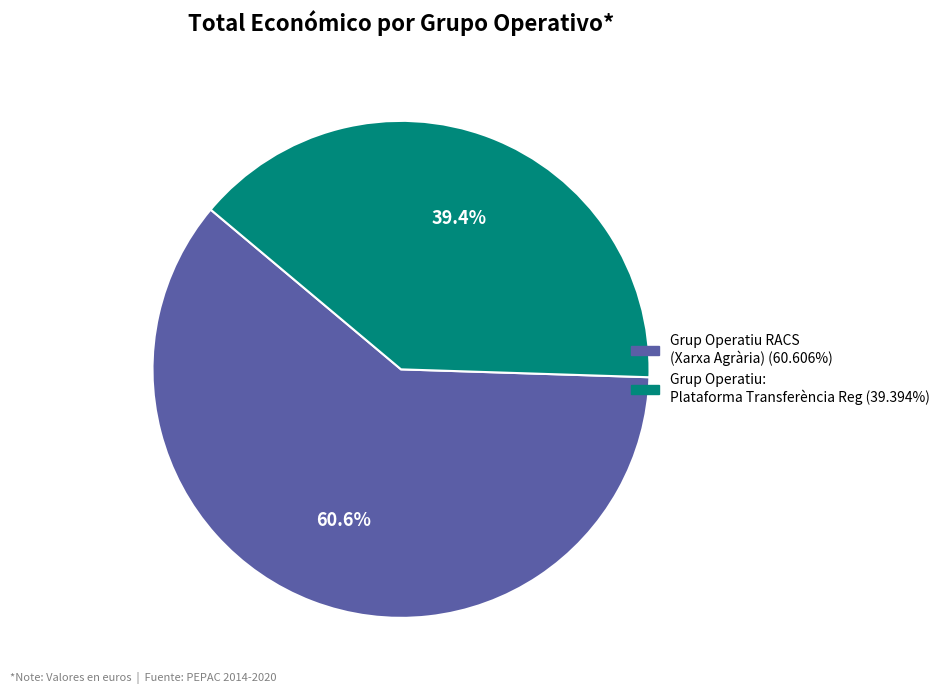

What is the smallest slice in the pie chart?

Grup Operatiu: Plataforma de transferència en reg